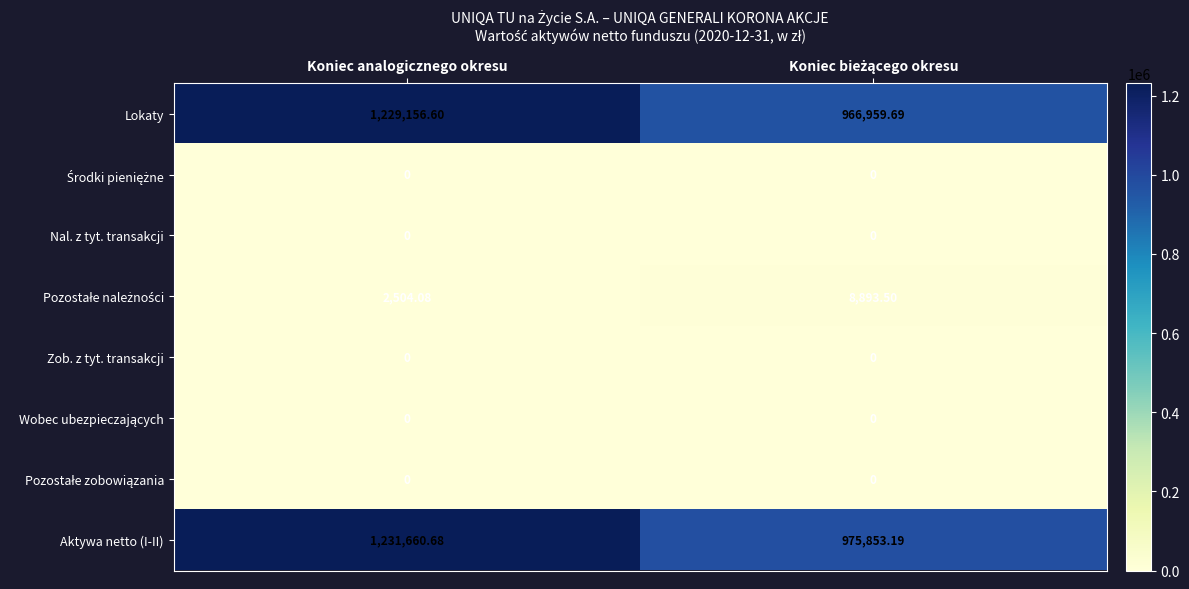

Which series has the largest total across all categories?

Aktywa netto (I-II)